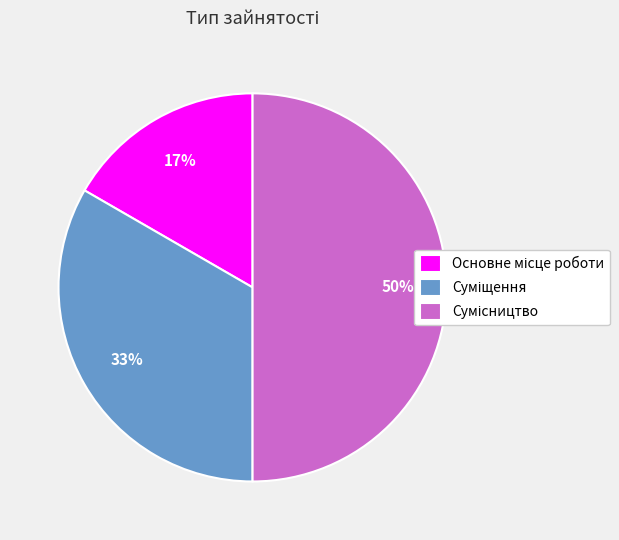

To the nearest percent, what is the difference between the largest and smallest slice percentages?

33%